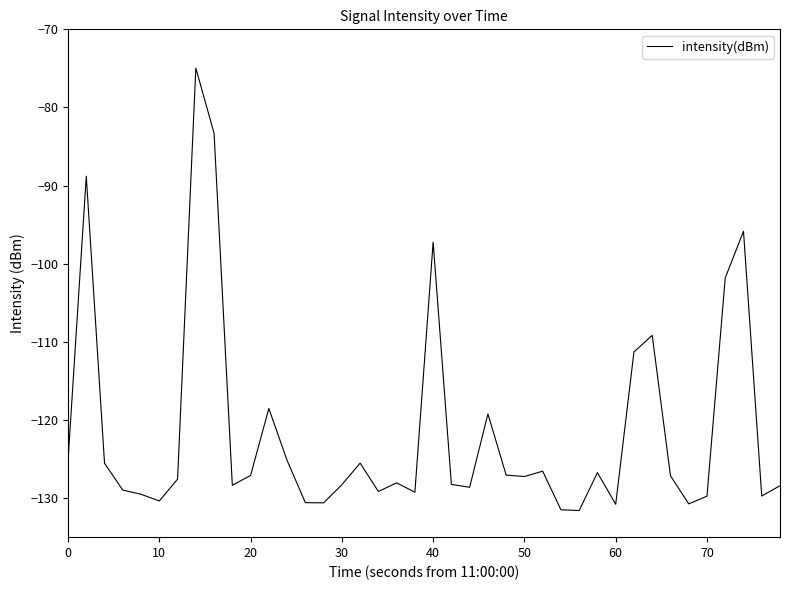

How many categories are shown in the chart?

40